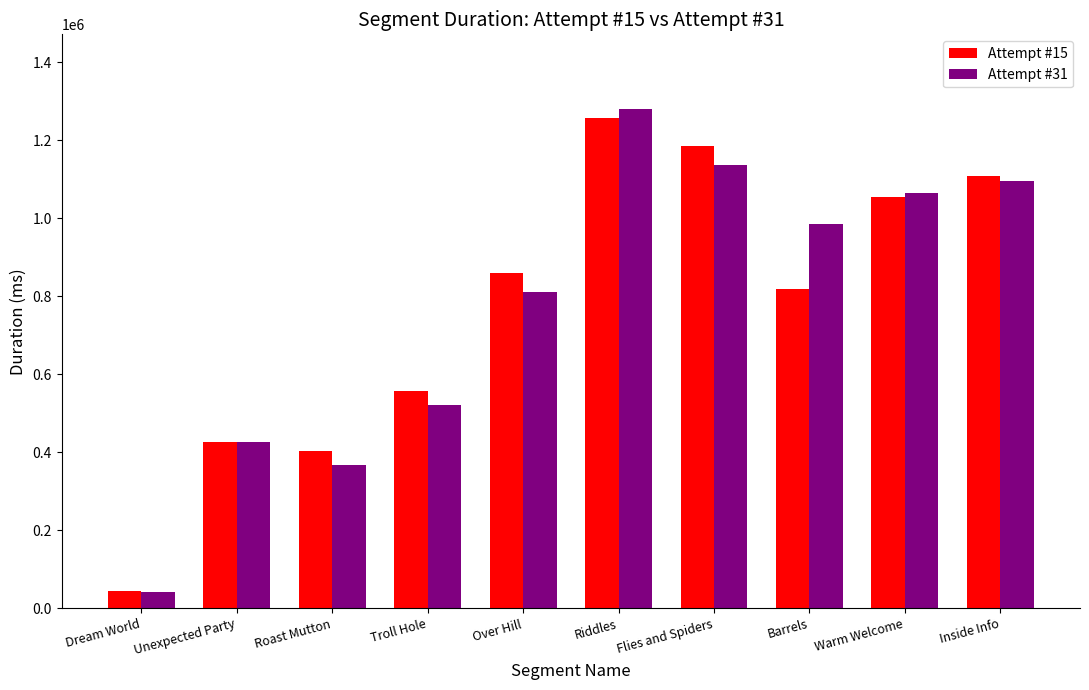

What is the label of the 8th bar from the right?

Roast Mutton